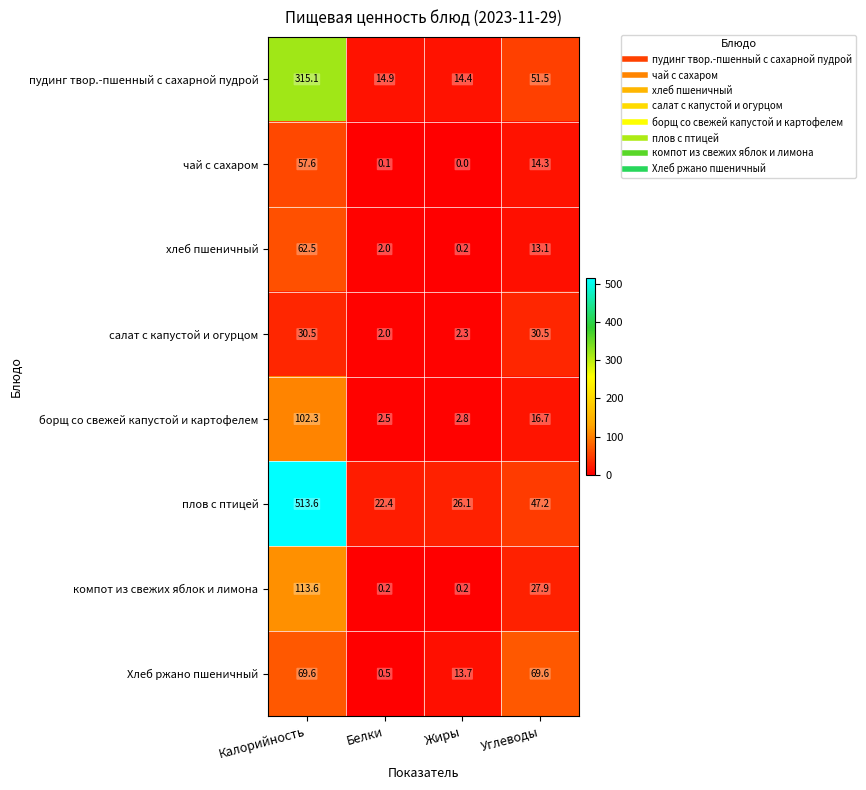

List the labels in order of чай с сахаром value, smallest first.

Жиры, Белки, Углеводы, Калорийность